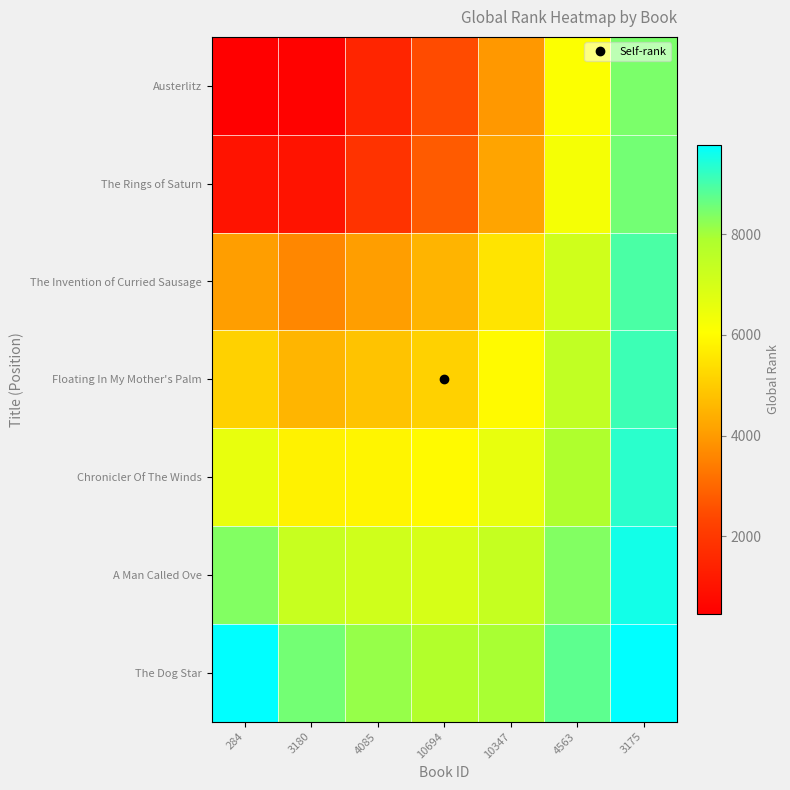

What is the minimum value shown in the chart?

466.0